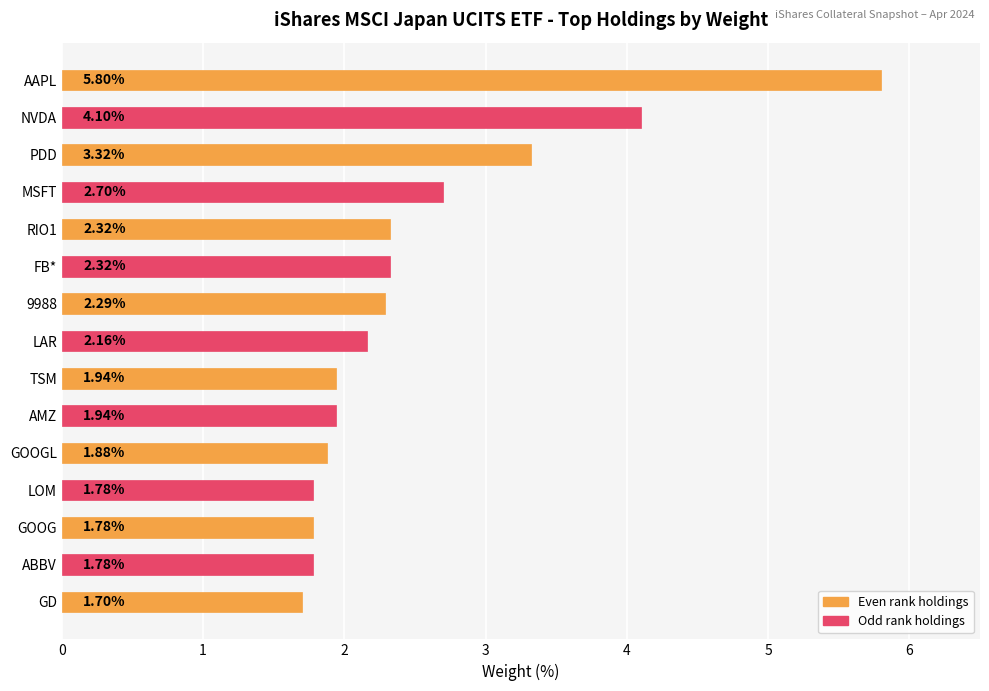

What is the difference between the maximum and second lowest values?

4.0